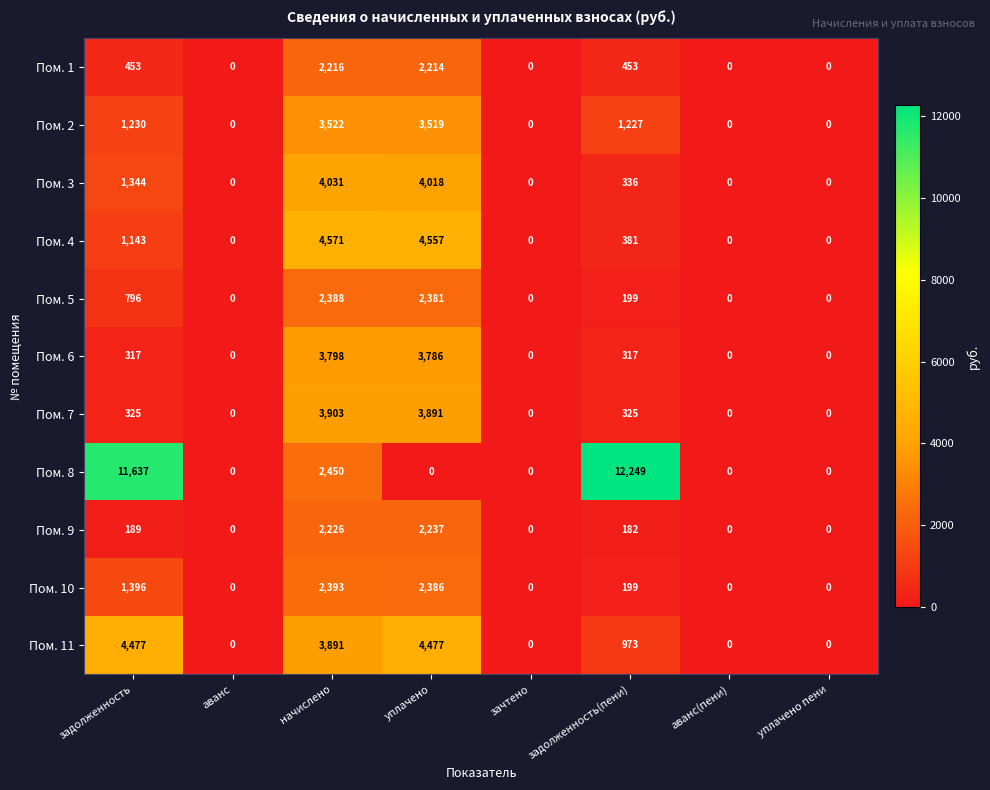

The Пом. 7 series shows 3903 at начислено. True or false?

True